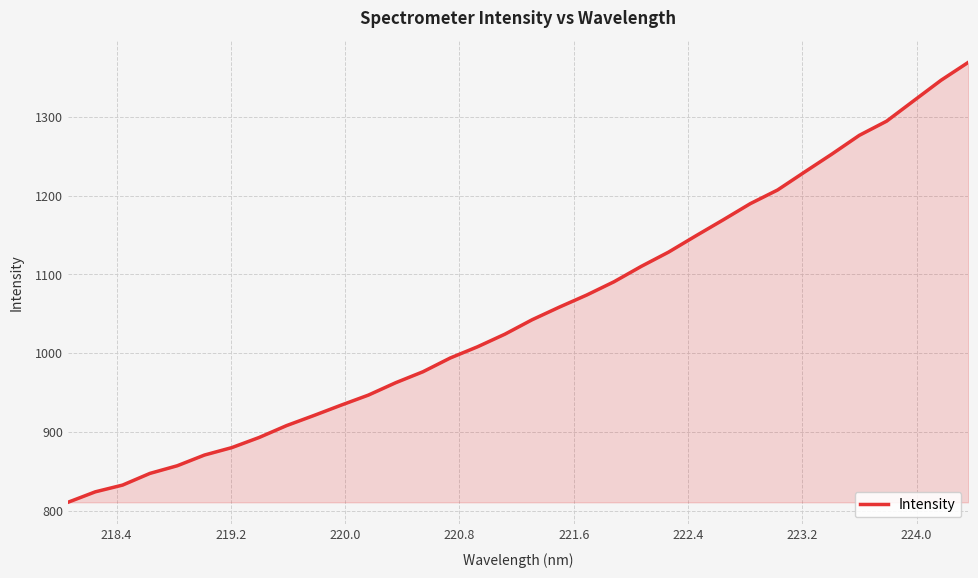

Count the number of data series in this chart.

1